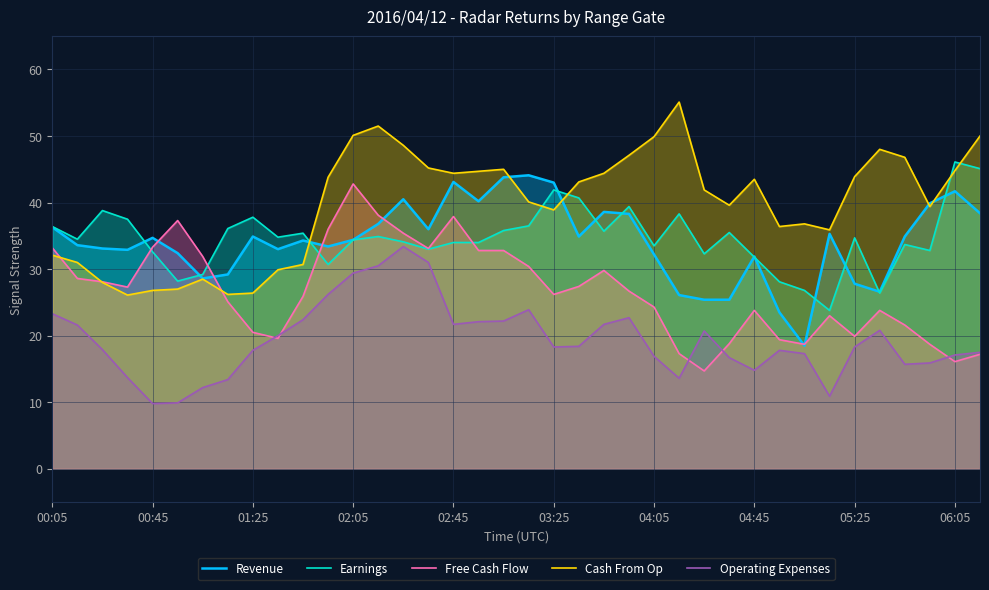

Where does the Earnings series first go above 34?

00:05